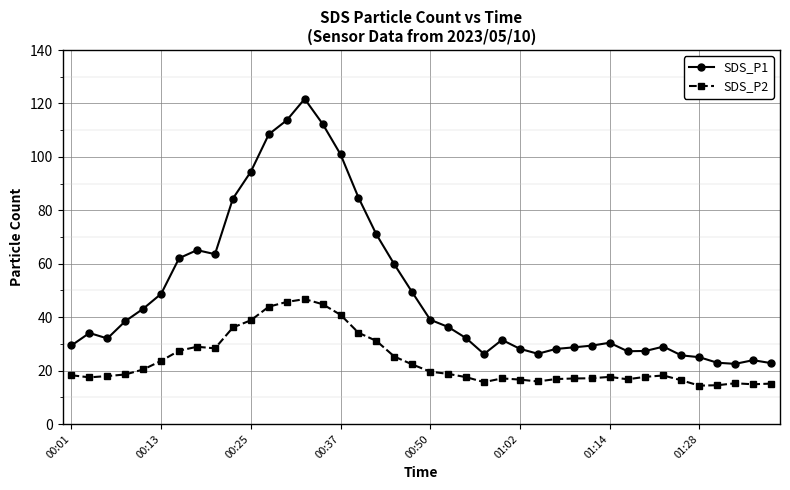

List the series in order of their overall mean, lowest first.

SDS_P2, SDS_P1